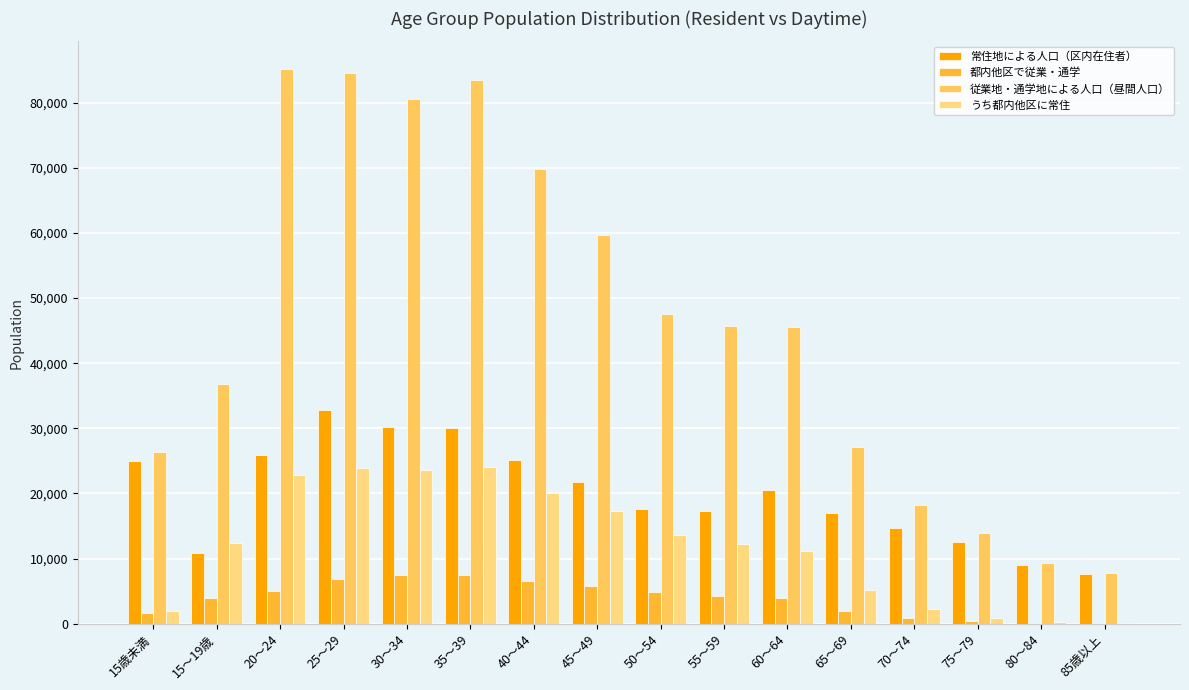

The value of 従業地・通学地による人口（昼間人口） at 15歳未満 is 41186. True or false?

False